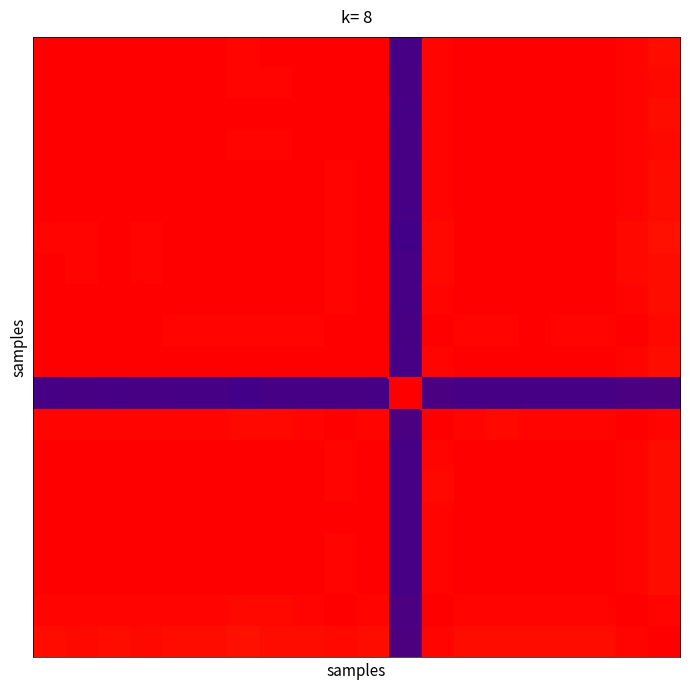

Between 14 and 3, which is larger?

14